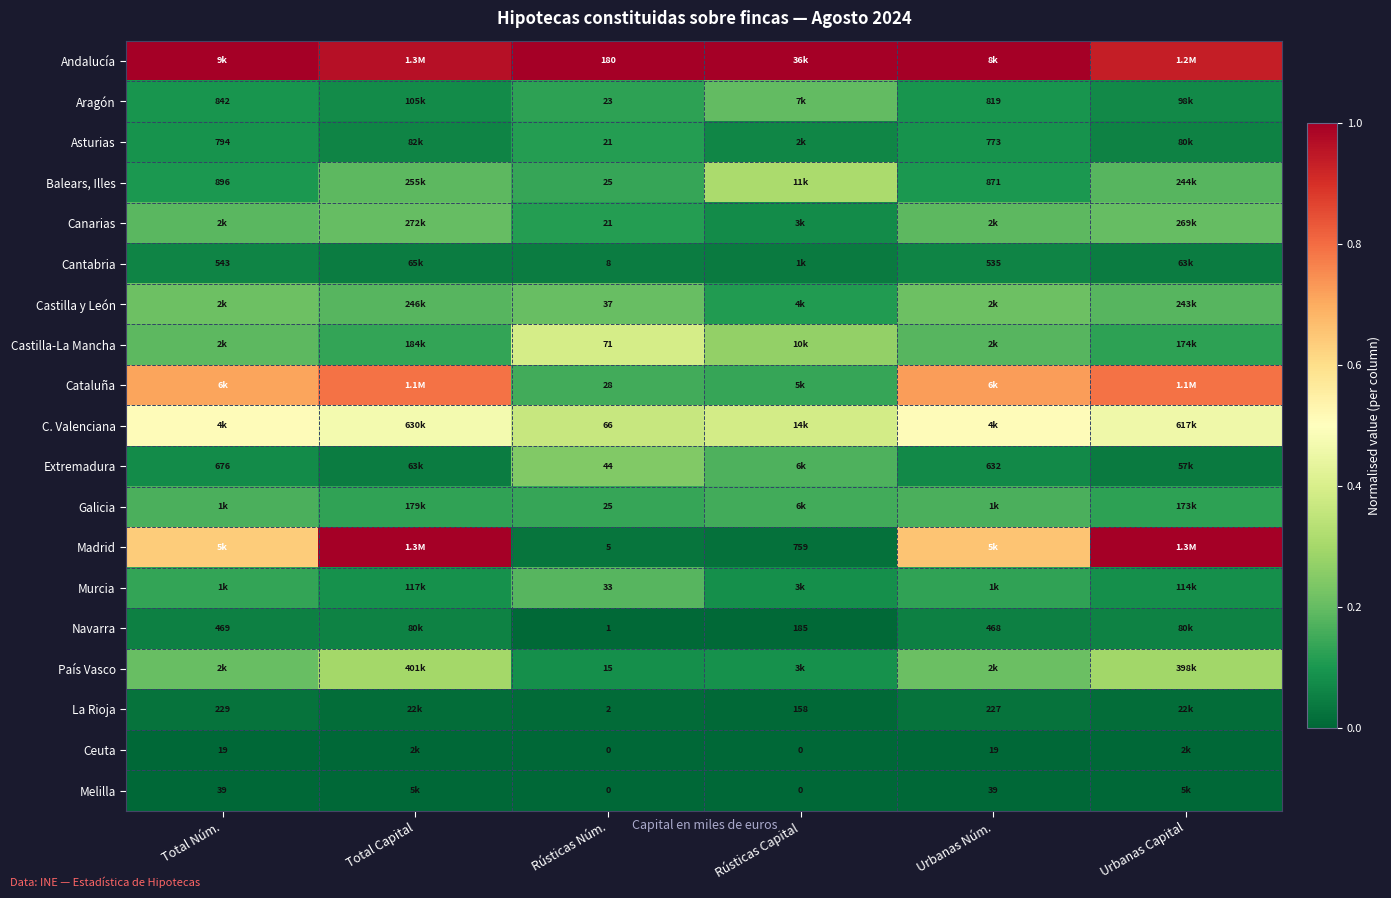

Is the value of Ceuta at Rústicas Capital greater than the value of Balears, Illes at Urbanas Núm.?

No